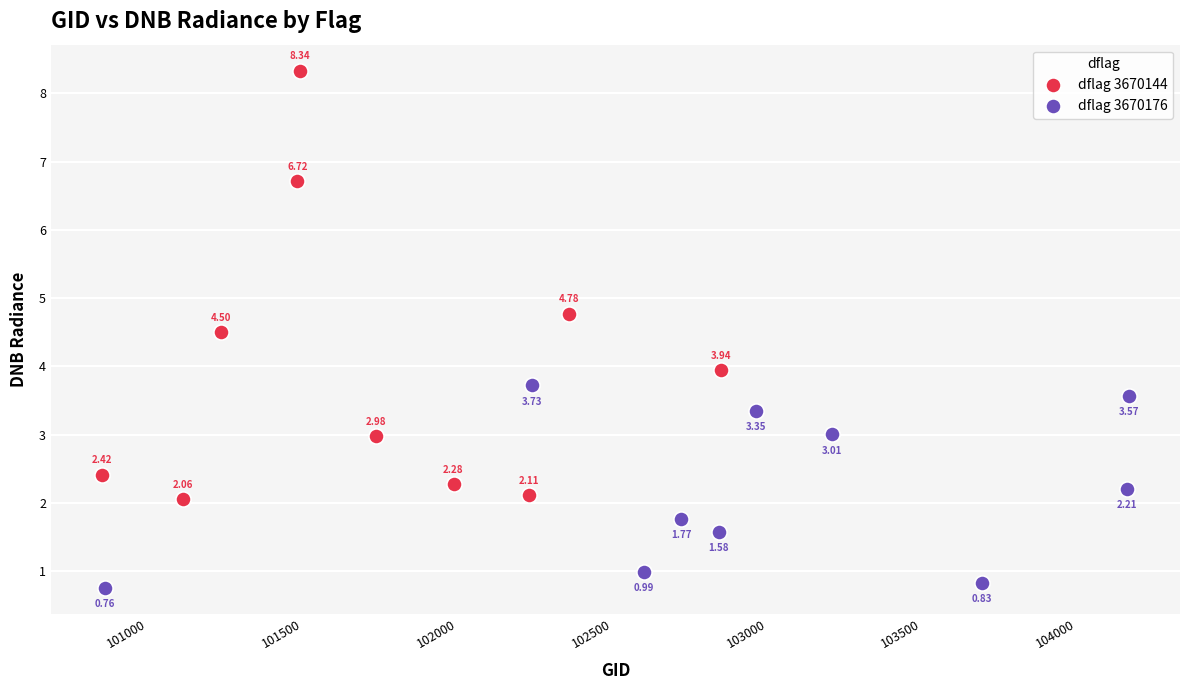

Which series has the largest Y range (max minus min)?

dflag 3670144